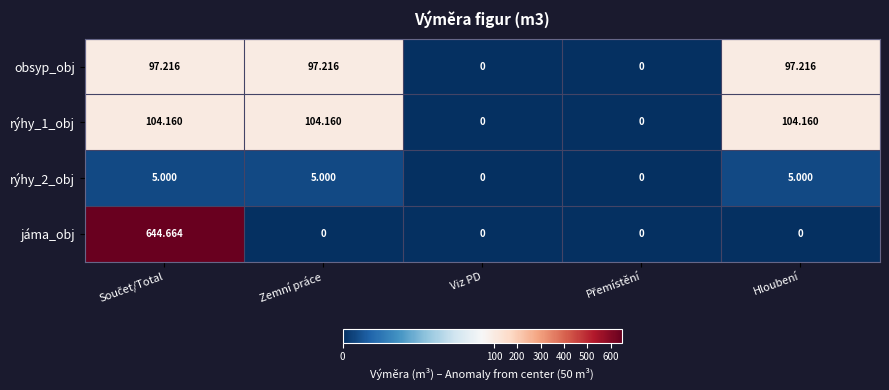

Which series has the largest total across all categories?

jáma_obj